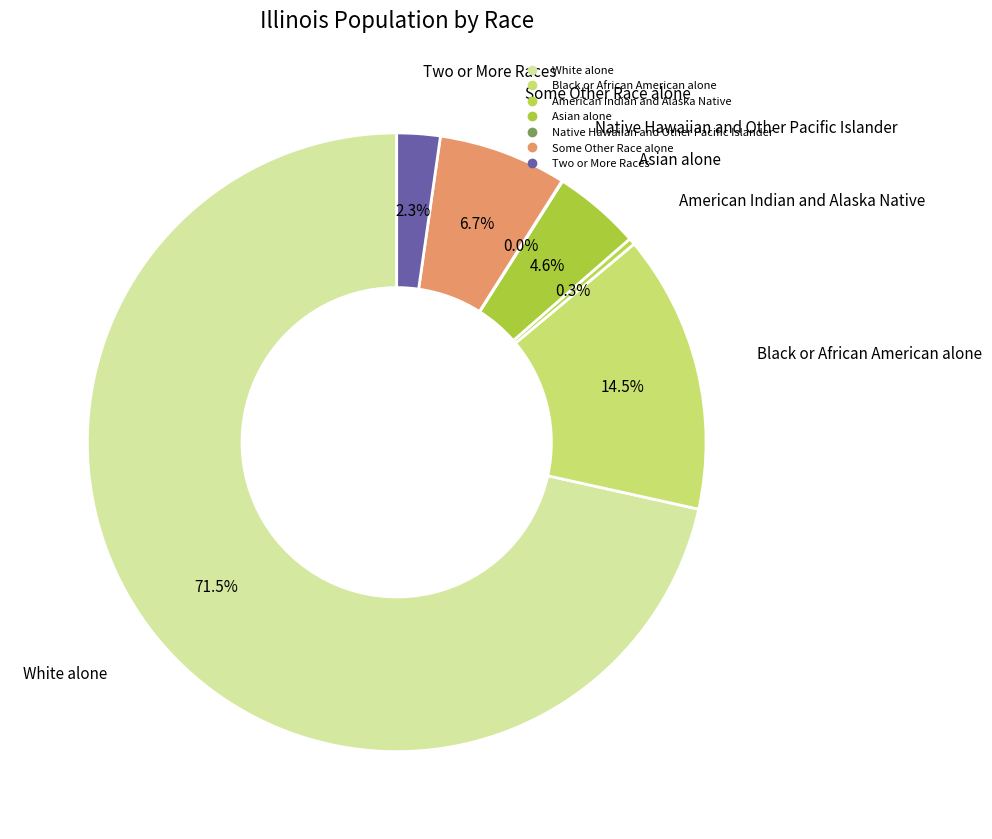

To the nearest percent, what is the average slice percentage?

14%